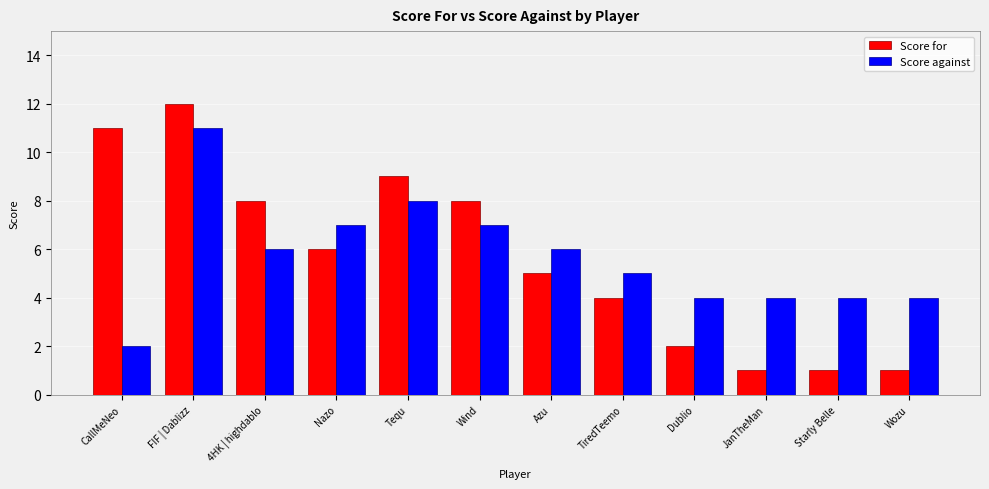

At Starly Belle, list the series in order from largest to smallest.

Score against, Score for